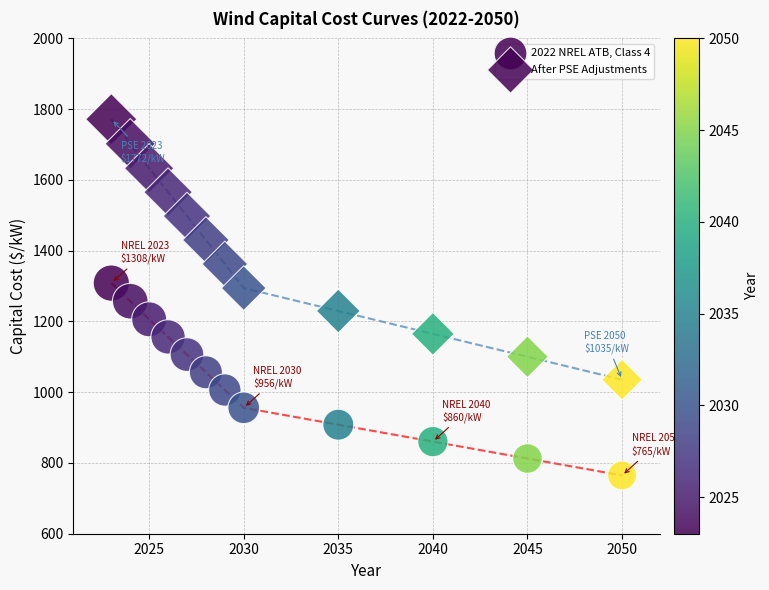

Count the number of points in this scatter plot.

24